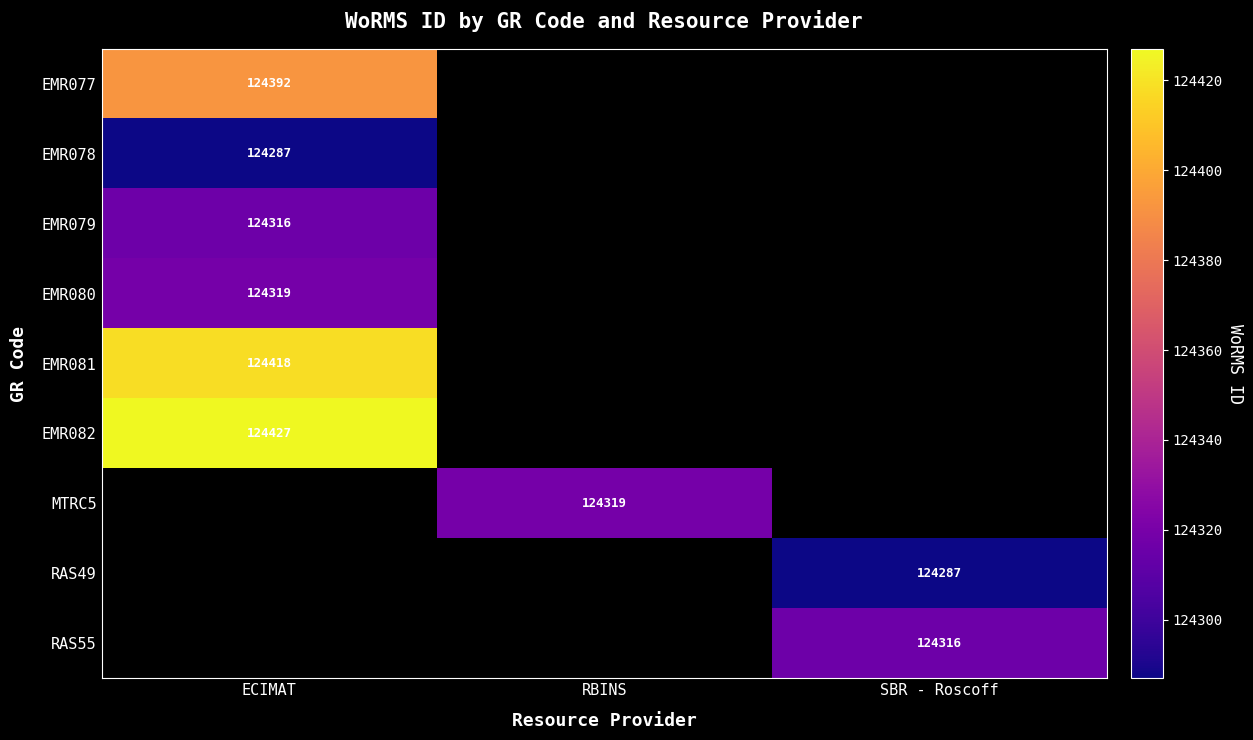

At how many categories does at least one series exceed 124326?

1